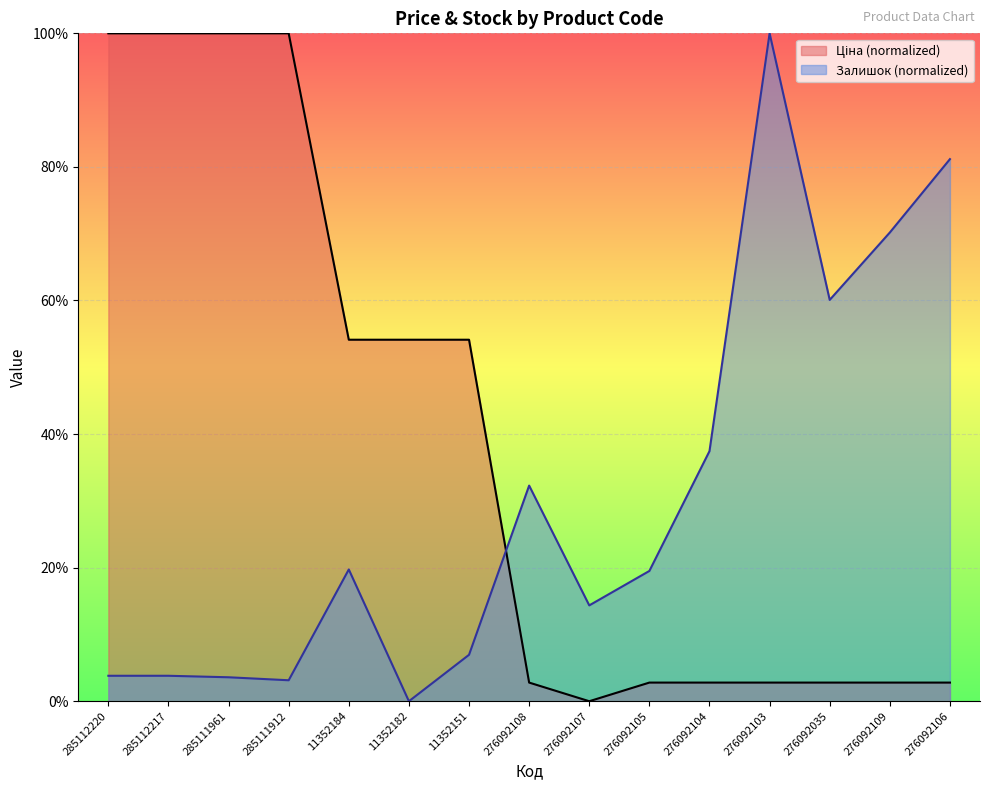

List the series in order of their peak value, lowest first.

Ціна, Залишок